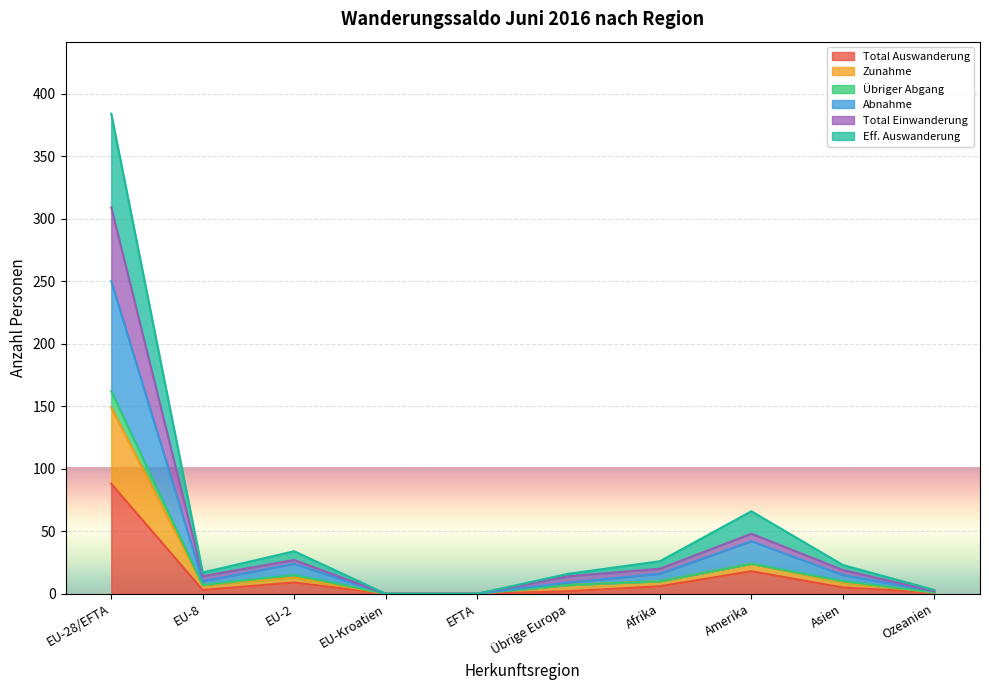

What position from the right is Asien?

2